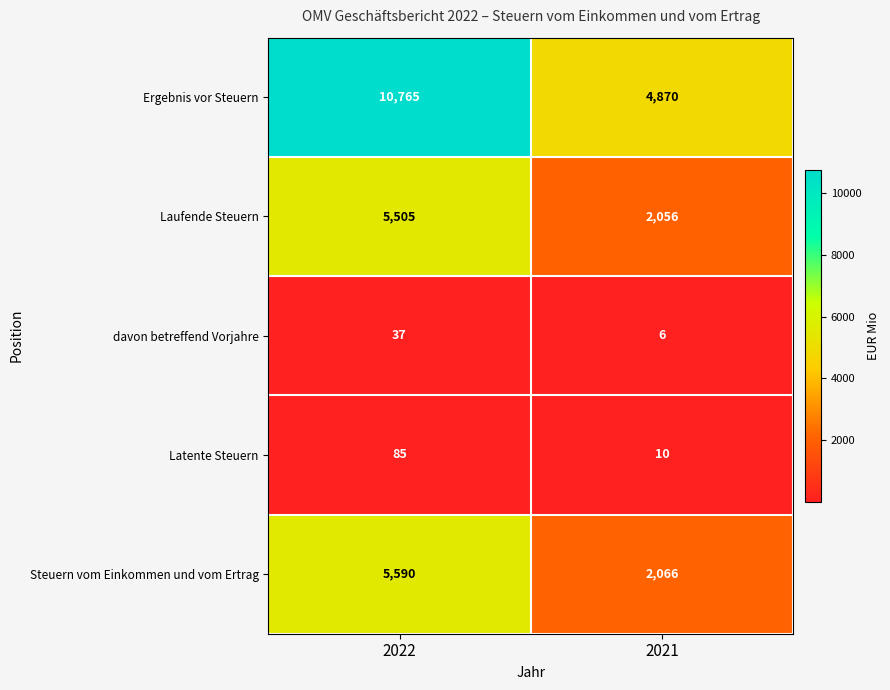

Which series changed the most between 2022 and 2021?

Ergebnis vor Steuern